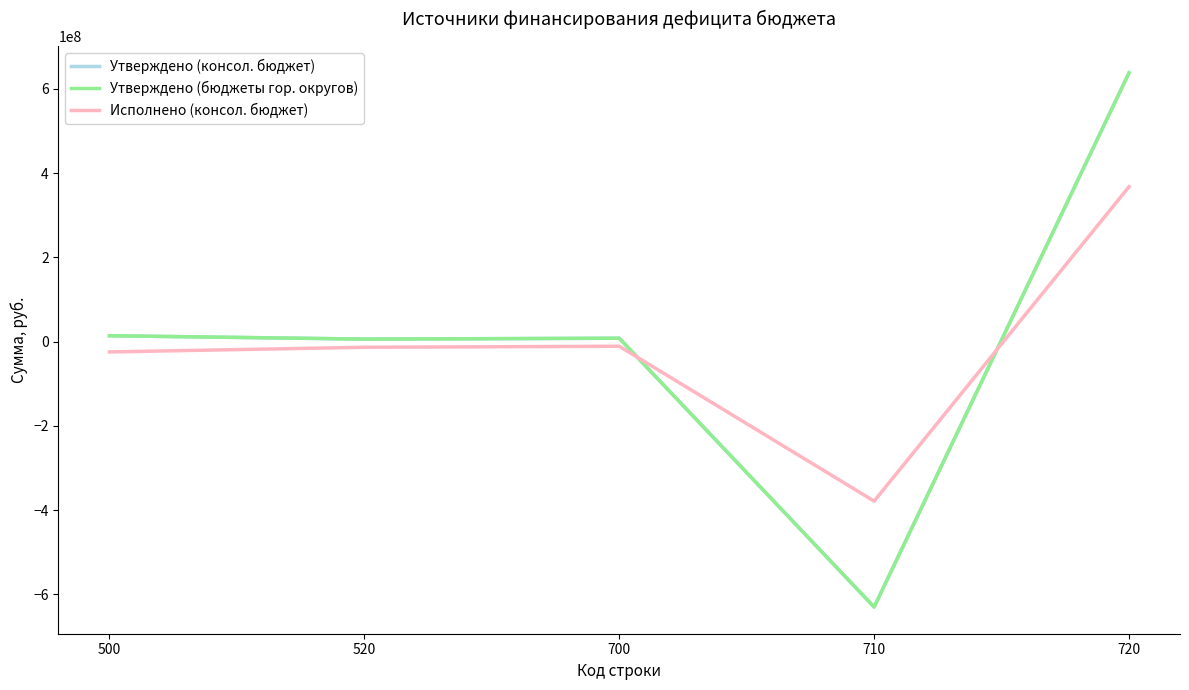

True or false: Утверждено (бюджеты гор. округов) has a value of -629811397.7 at 710.

True